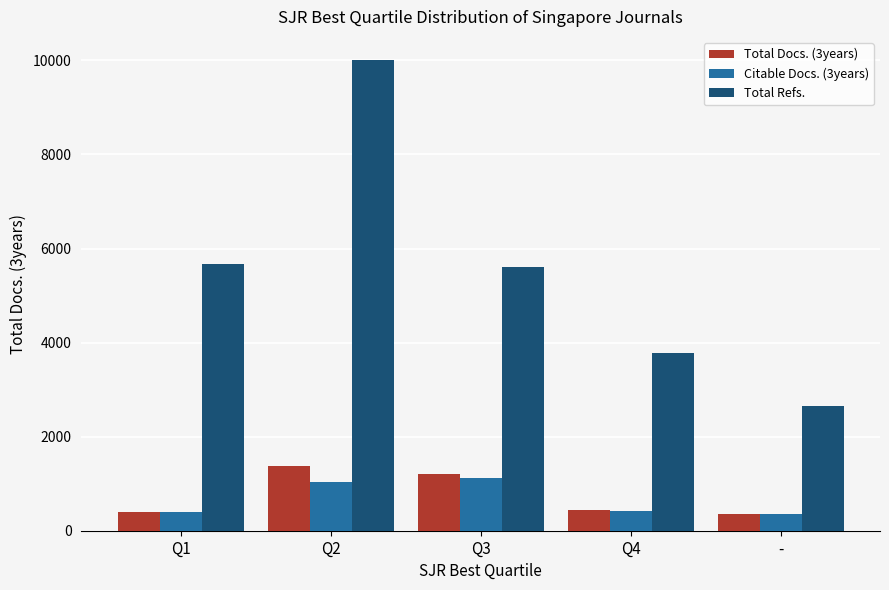

At how many categories does at least one series exceed 7484?

1